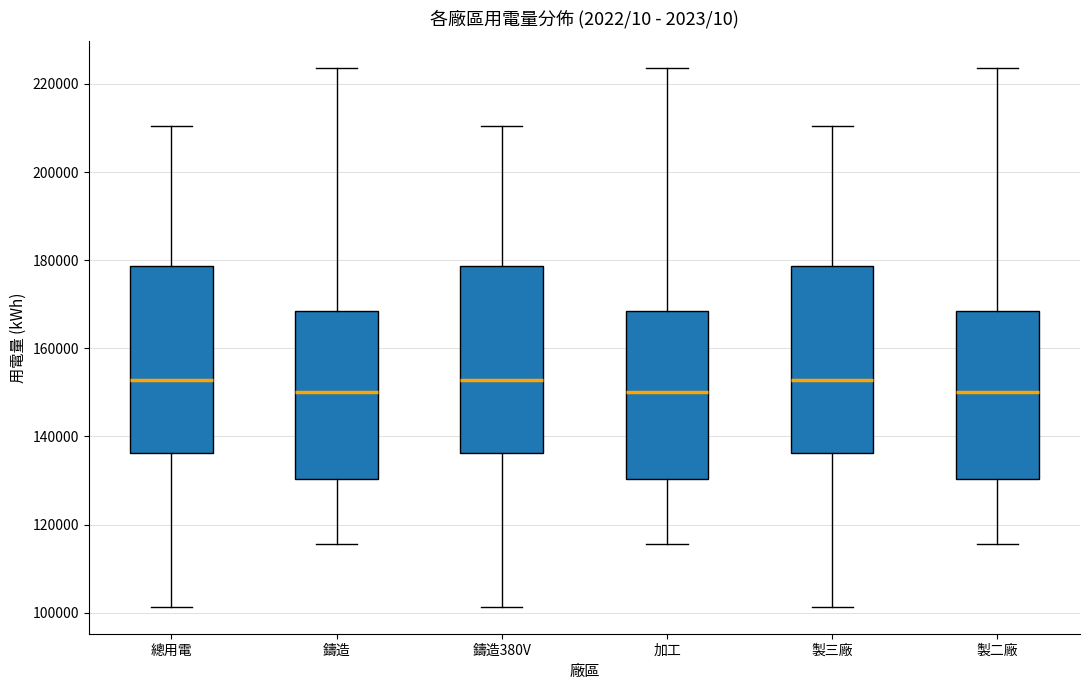

Where does the upper whisker of the box for 總用電 end on the y-axis? The values are not printed on the chart, so give them approximately, as read against the axis.

210000